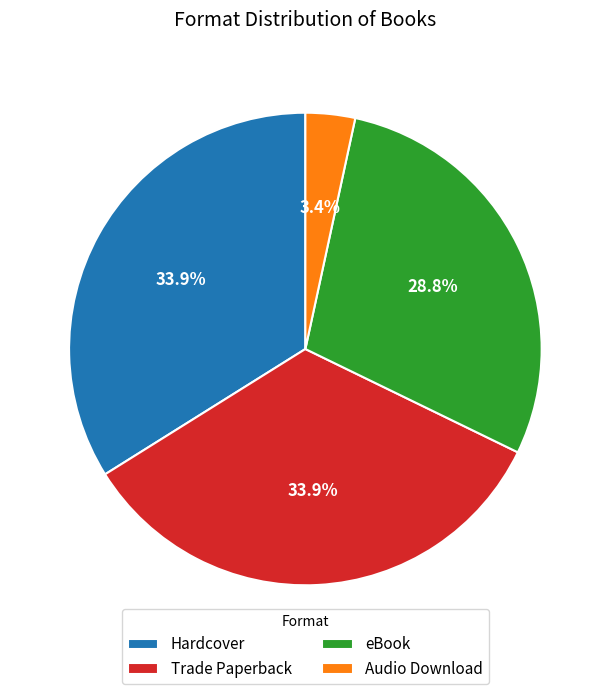

The Hardcover slice represents 34% of the pie. True or false?

True